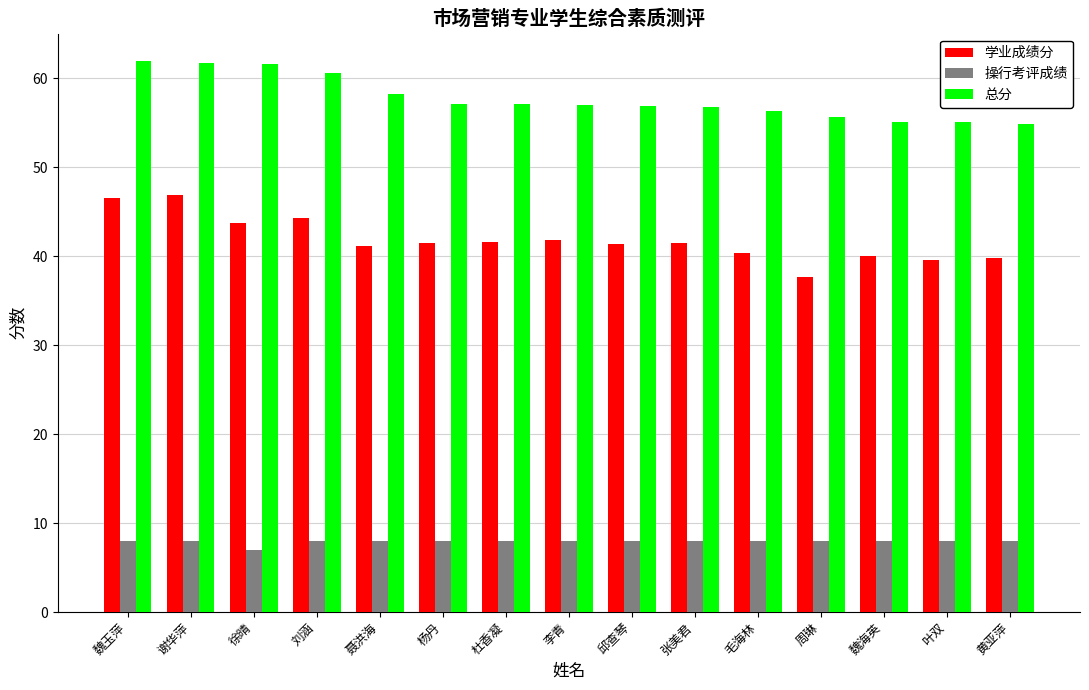

What is the sum of the 操行考评成绩 values at 李青 and 魏海英?

16.0